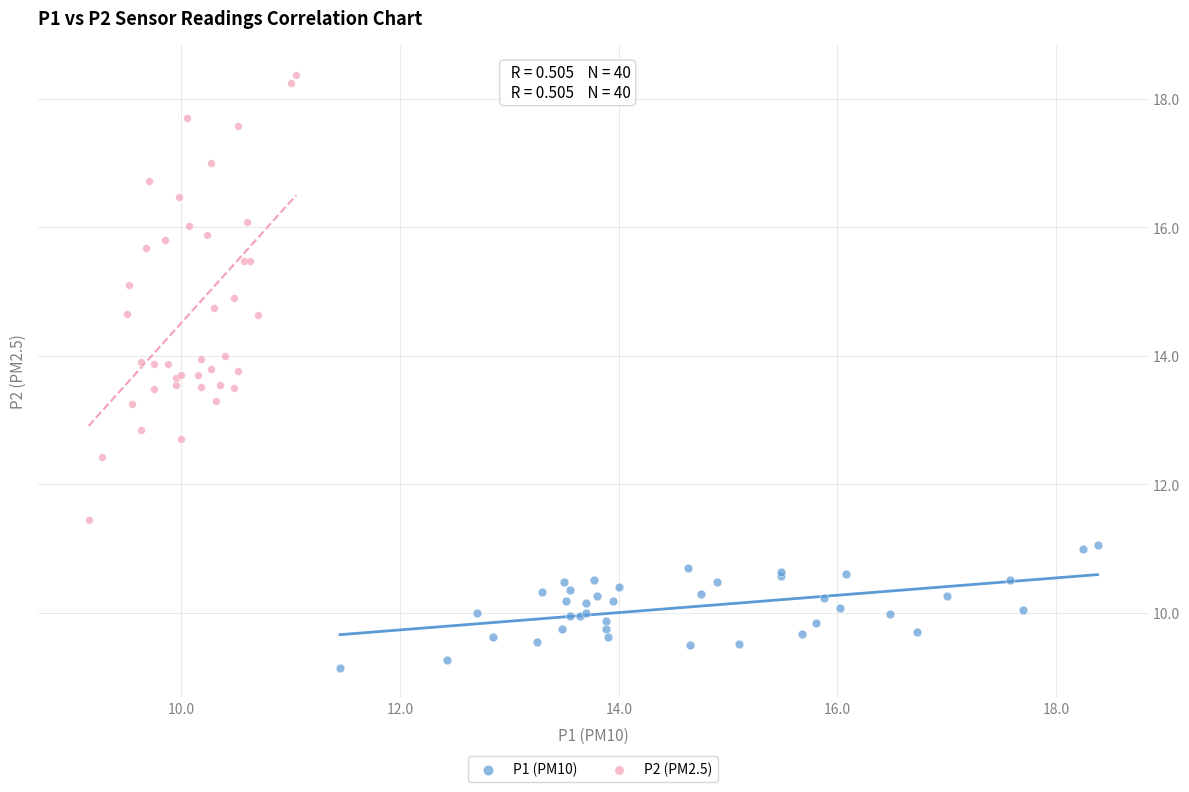

Which series reaches the maximum Y coordinate?

P2 (PM2.5)